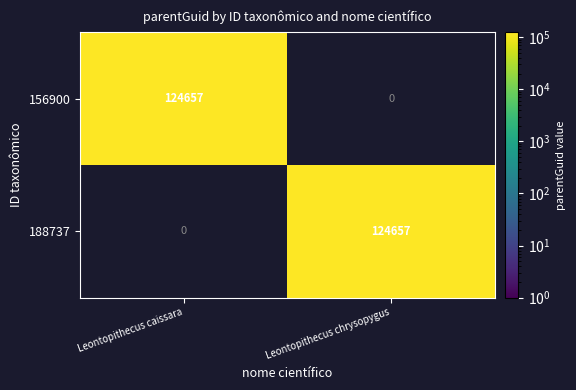

What is the sum of the 156900 values at Leontopithecus caissara and Leontopithecus chrysopygus?

124657